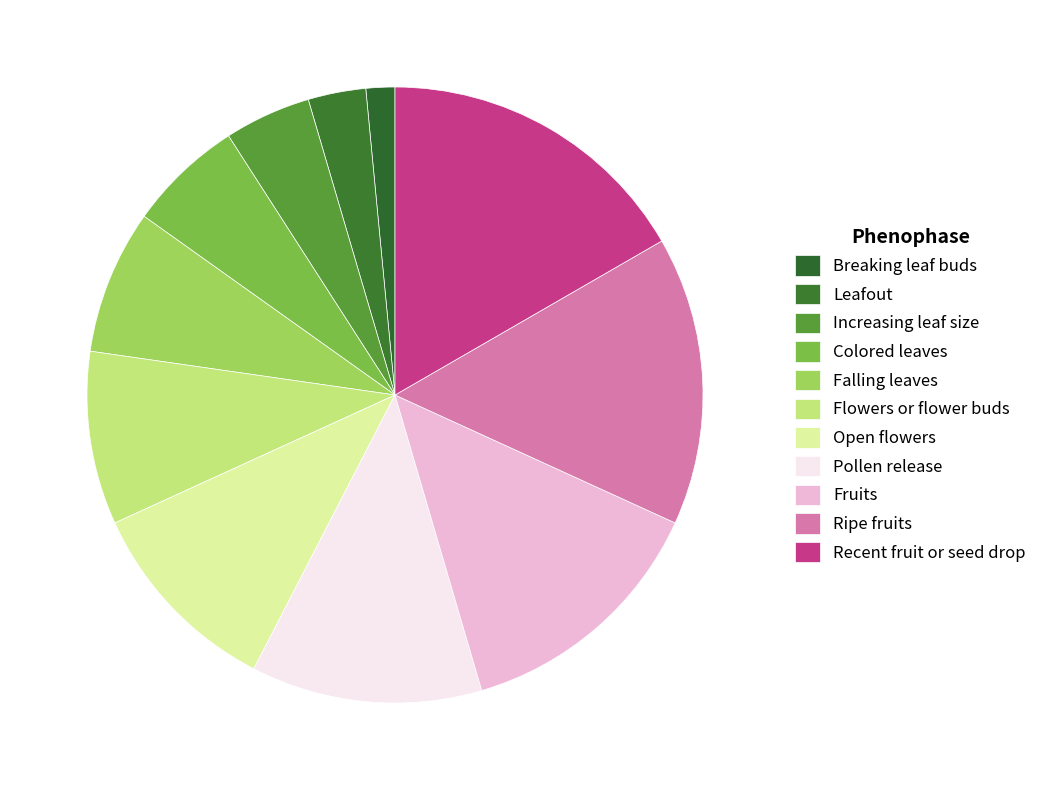

How many segments does this pie chart have?

11